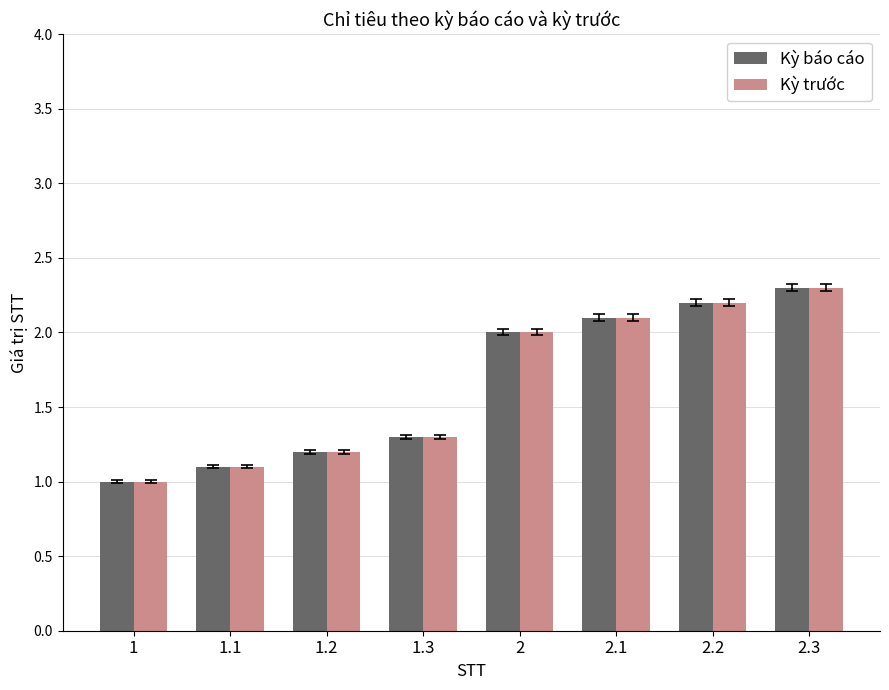

List the labels in order of Kỳ trước value, largest first.

2.3, 2.2, 2.1, 2, 1.3, 1.2, 1.1, 1